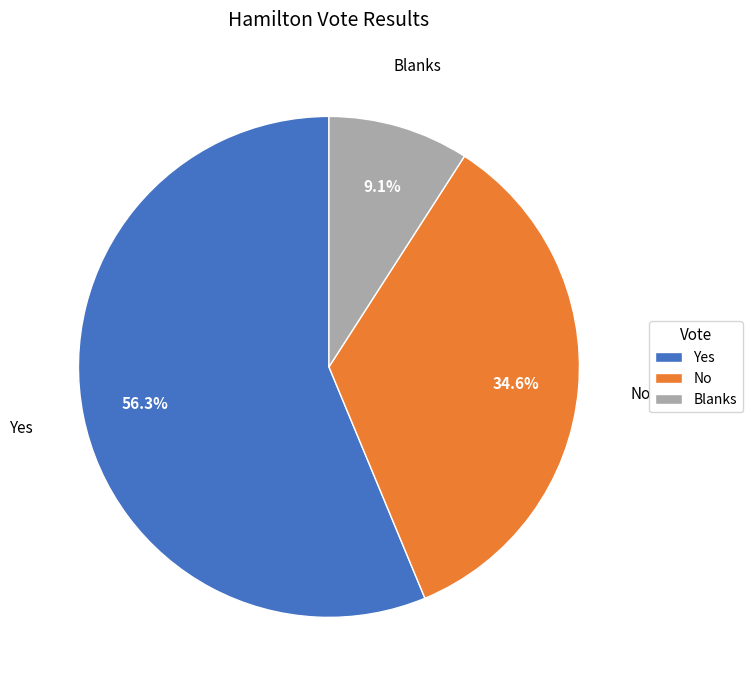

Which has a higher value, Yes or Blanks?

Yes